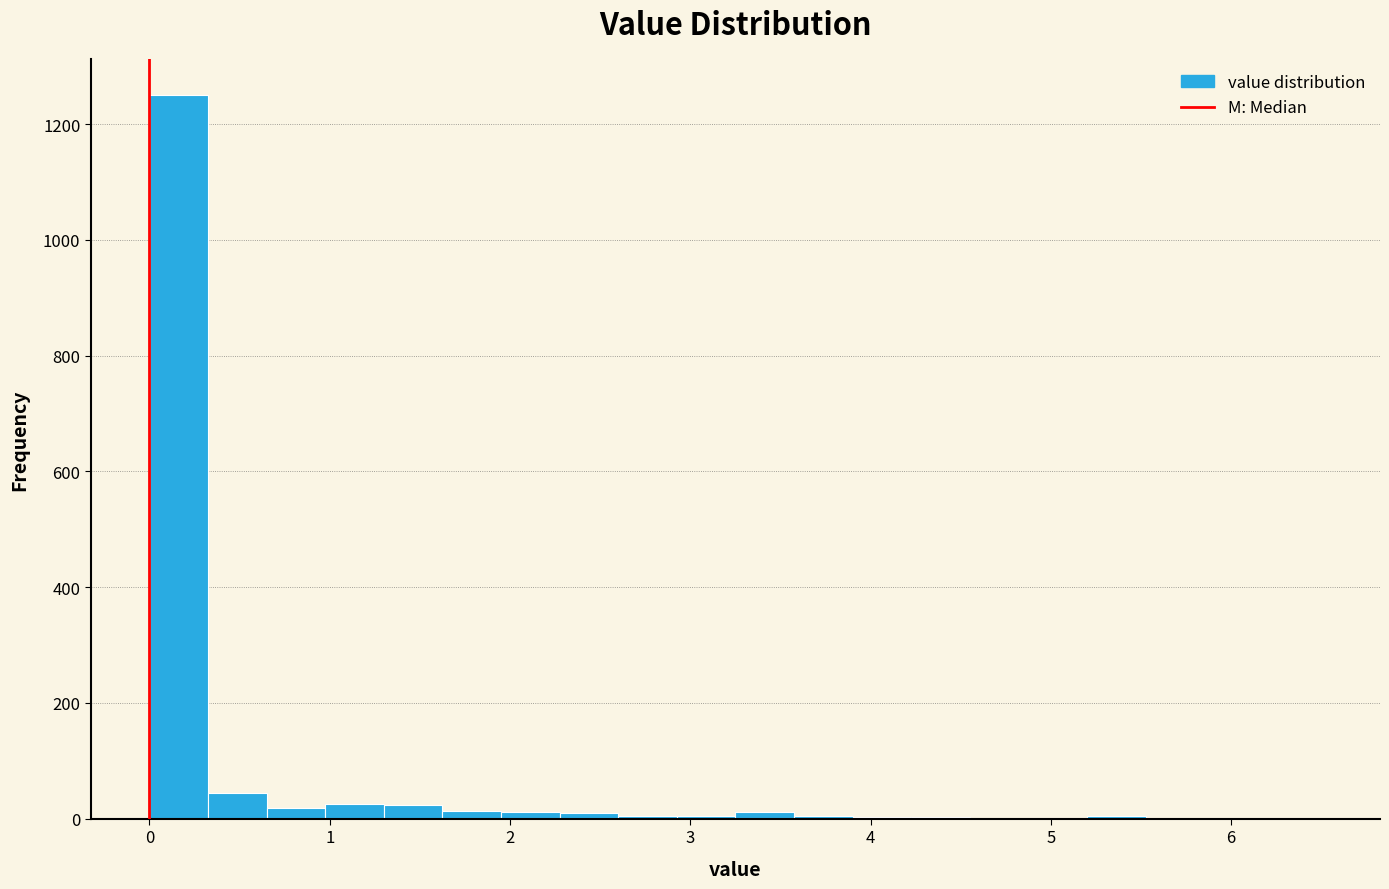

Around what value on the x-axis is the tallest bar? Give the approximate position of its centre, as read against the axis.

0.2